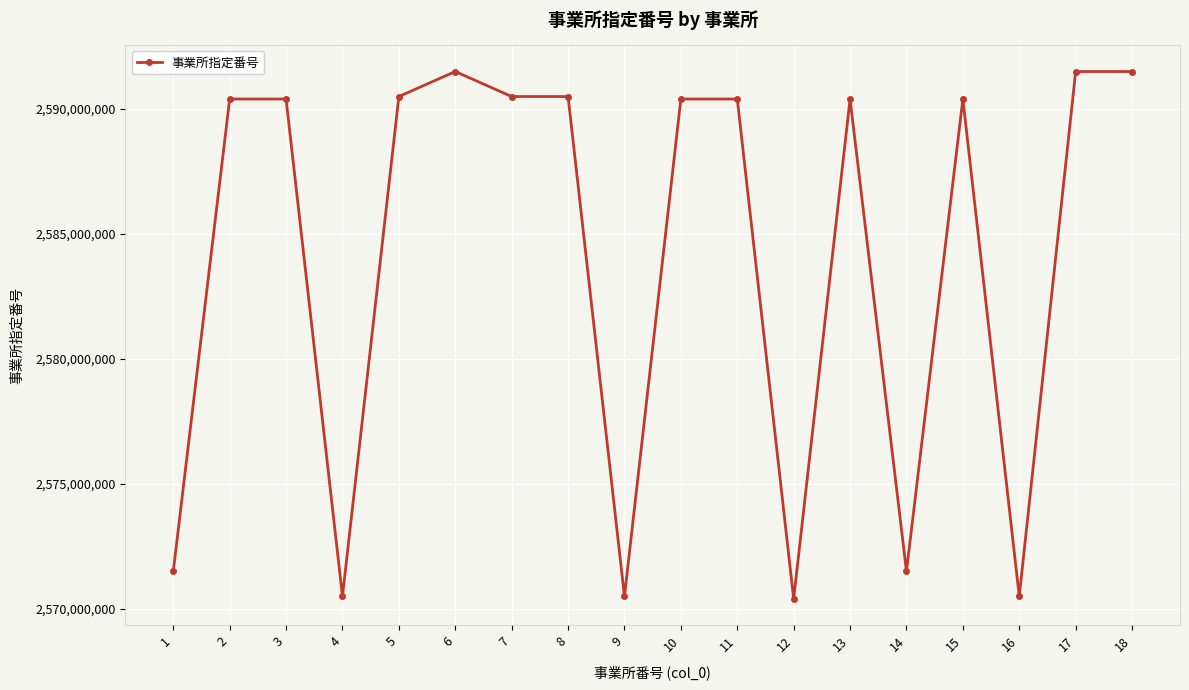

What is the average value?

2584072391